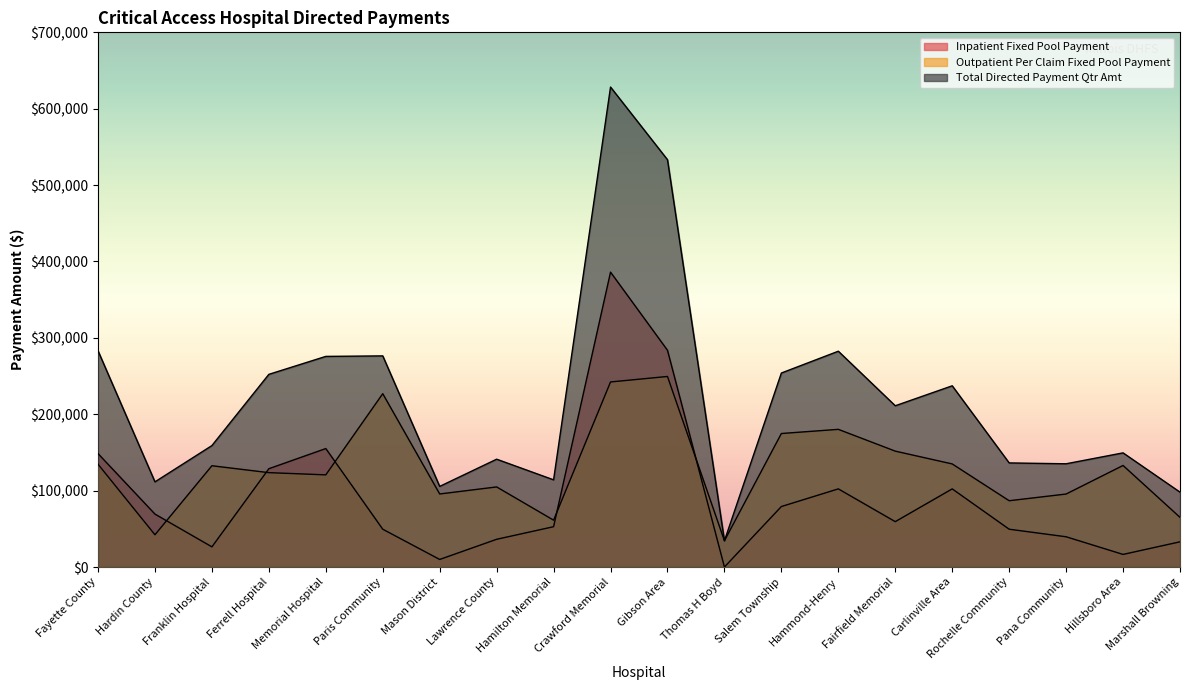

Count the number of data series in this chart.

3